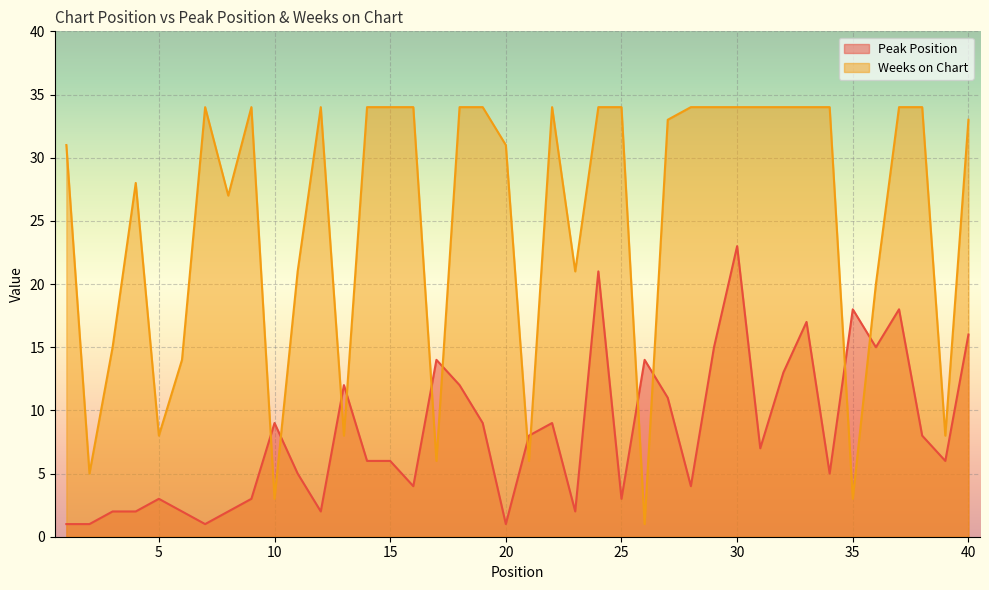

Which label corresponds to the smallest value in the chart?

1